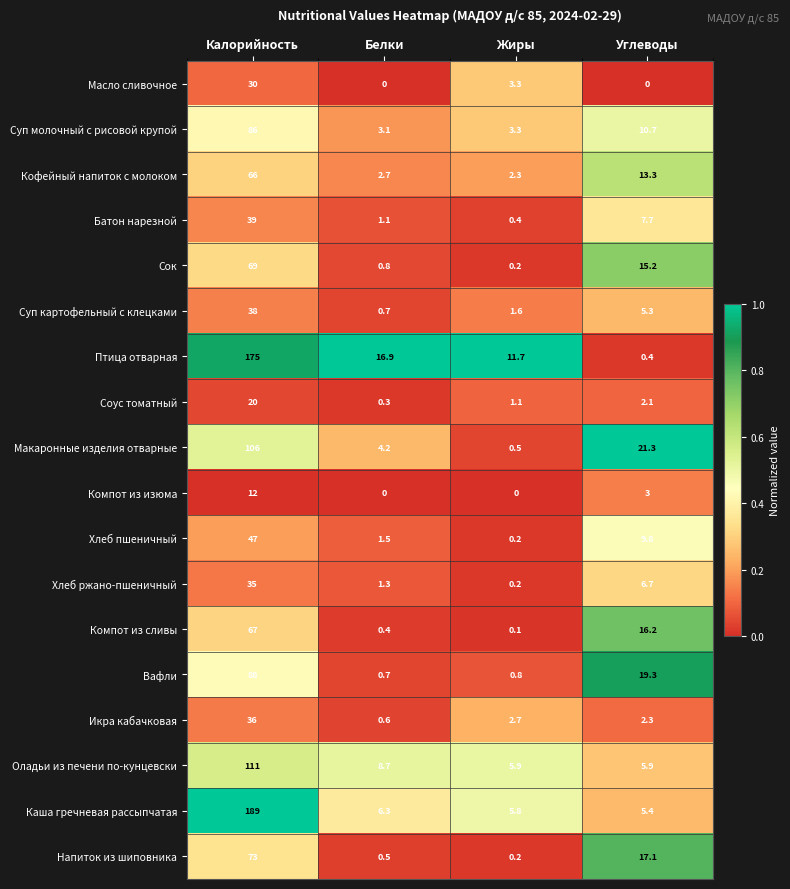

What is the sum of all Икра кабачковая values?

41.6